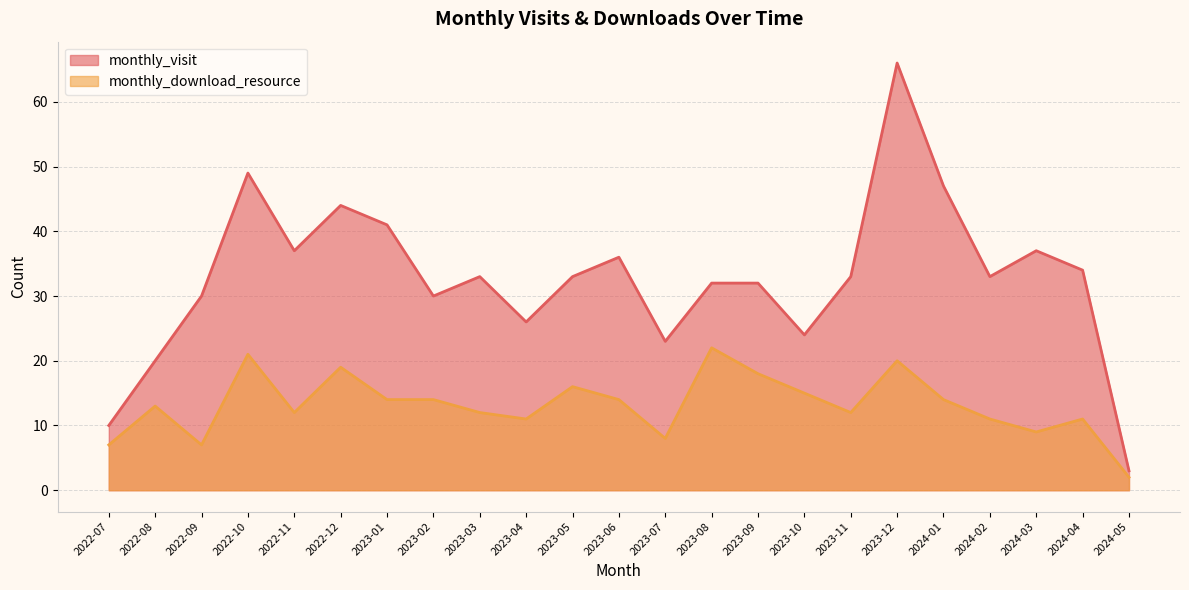

What value does the monthly_download_resource series have at 2023-05, to the nearest 10?

20